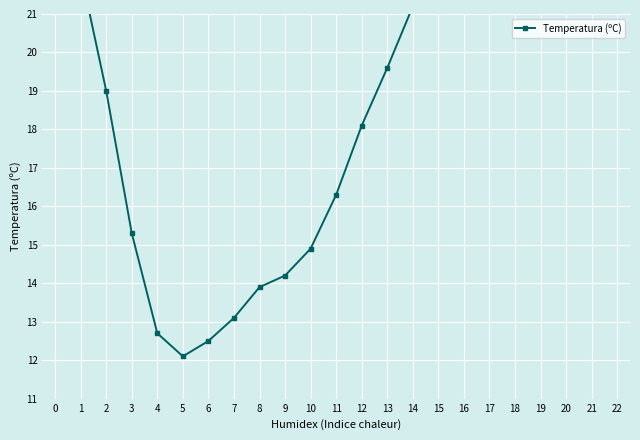

The chart shows a value of 22.8 at 15. True or false?

True